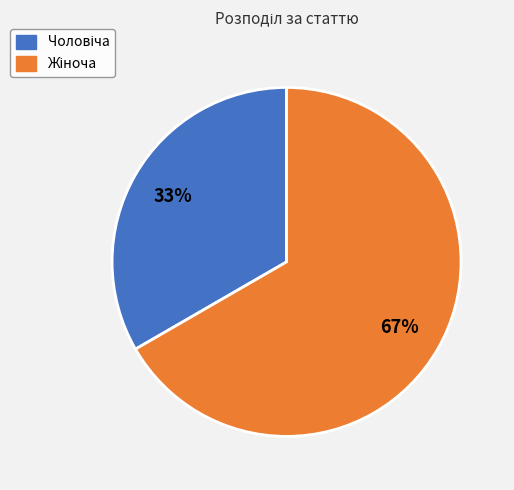

To the nearest percent, what is the average slice percentage?

50%